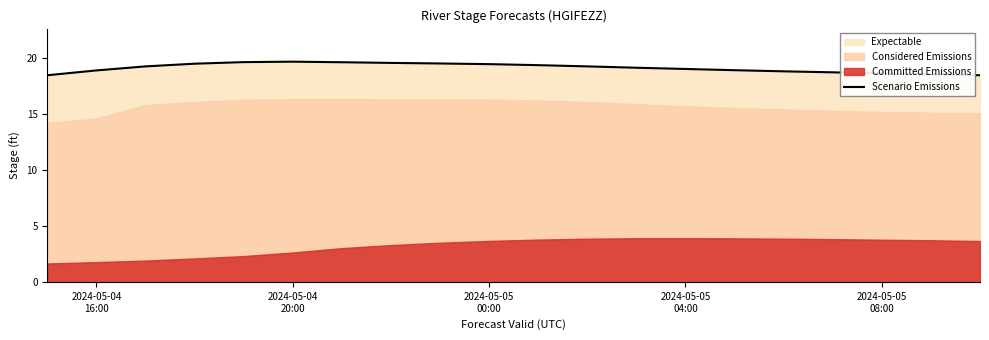

How many lines are shown in the chart?

1